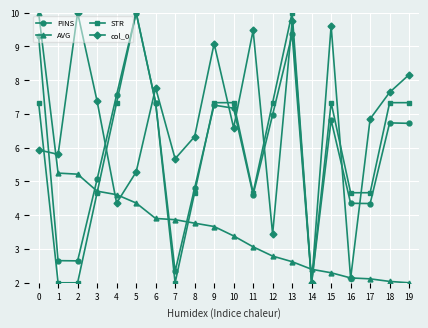

The STR series shows 7.3 at 0. True or false?

True